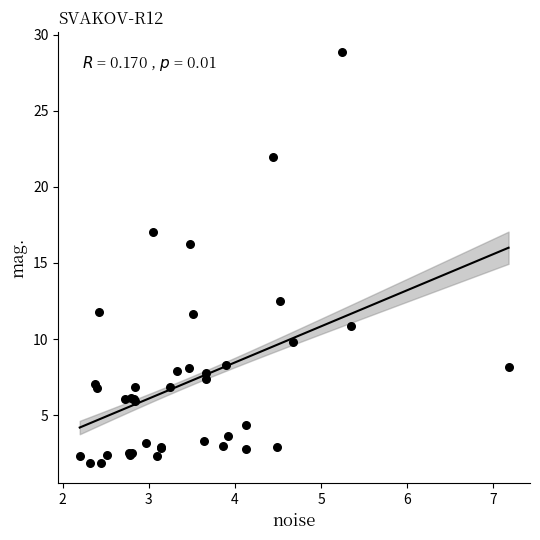

What Y value in the scatter plot is closest to 15?

16.3